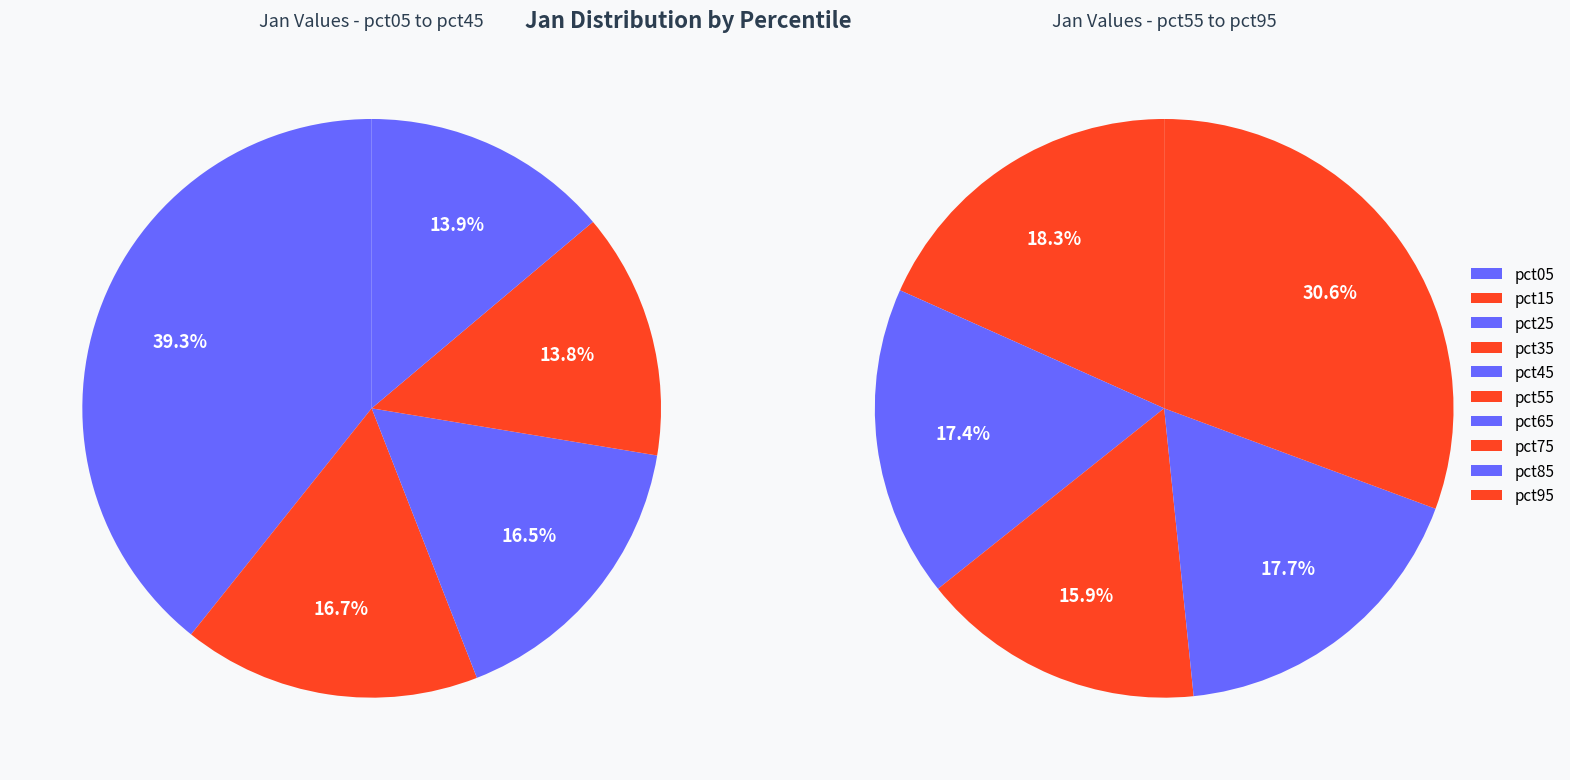

How many segments does this pie chart have?

10